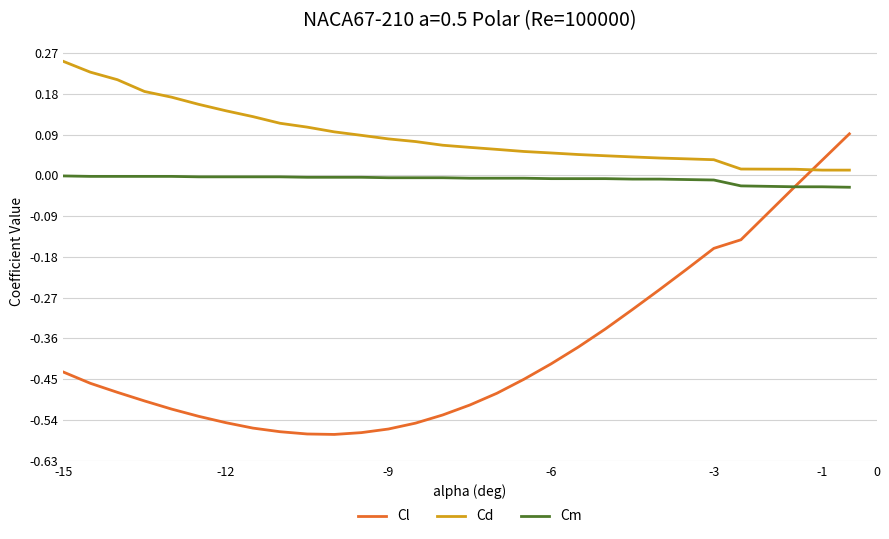

True or false: Cl has more than 2 interior local peaks.

False